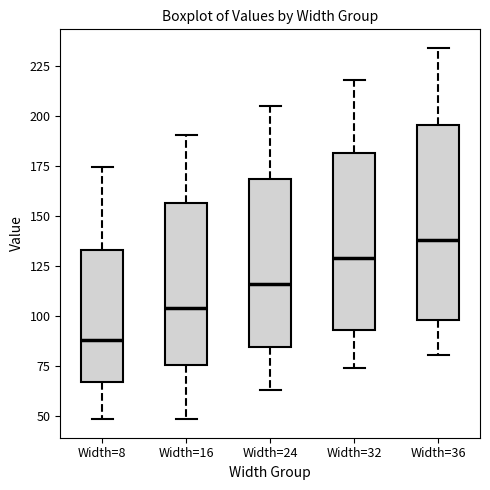

Reading left to right, read every box against the y-axis: the position of its median line, the range the box covers, and the ends of its whiskers. The values are not printed on the chart, so give them approximately, as read against the axis.

Width=8: median 90, box 65 to 135, whiskers 50 to 175
Width=16: median 105, box 75 to 155, whiskers 50 to 190
Width=24: median 115, box 85 to 170, whiskers 65 to 205
Width=32: median 130, box 95 to 180, whiskers 75 to 220
Width=36: median 140, box 100 to 195, whiskers 80 to 235